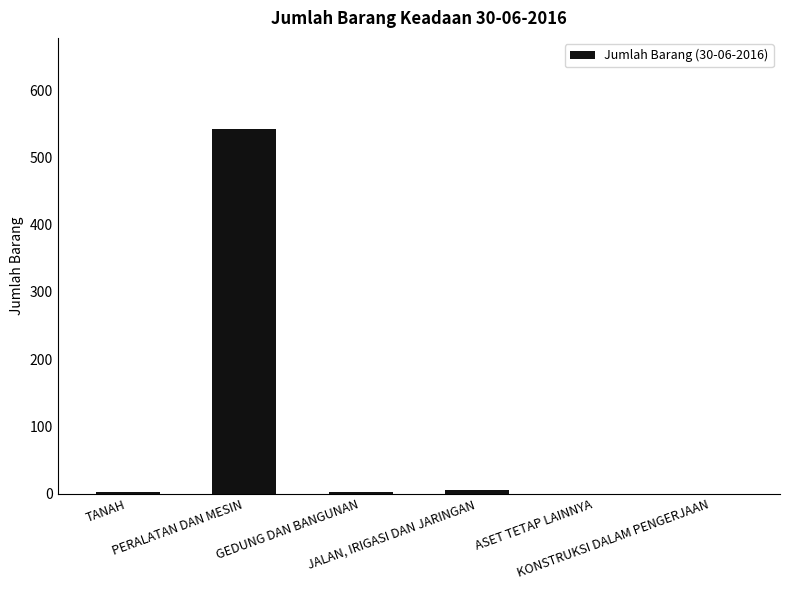

What is the difference between the values at JALAN, IRIGASI DAN JARINGAN and PERALATAN DAN MESIN?

537